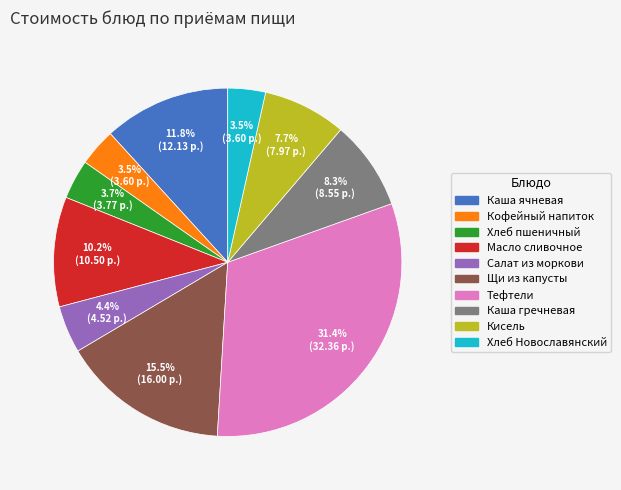

Is there a majority slice in this chart?

No